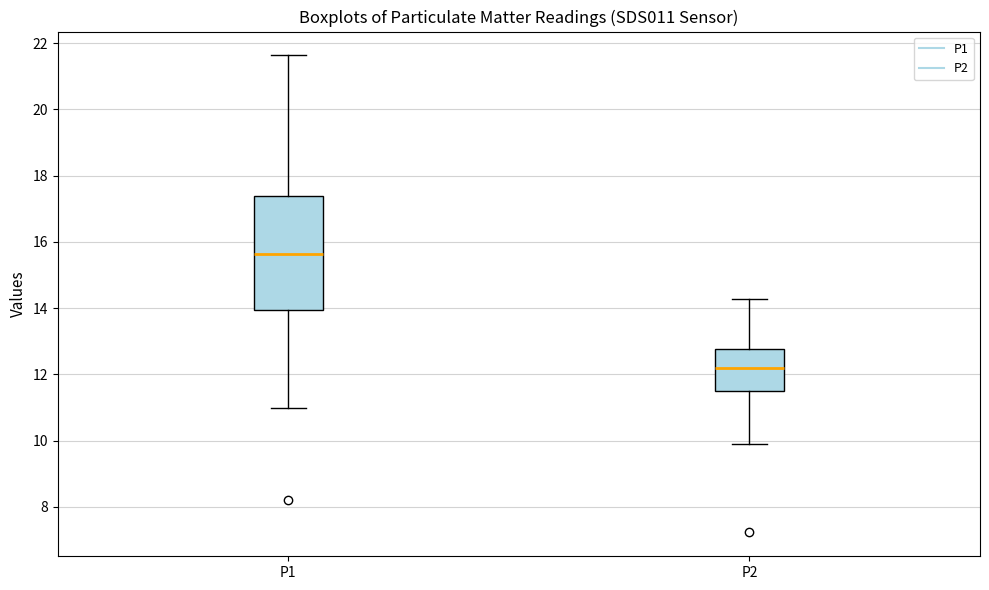

Where does the upper whisker of the box for P2 end on the y-axis? The values are not printed on the chart, so give them approximately, as read against the axis.

14.2